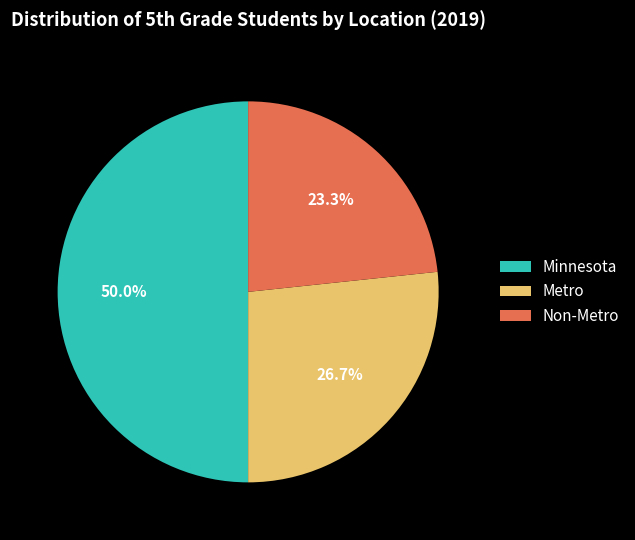

What is the largest slice in the pie chart?

Minnesota